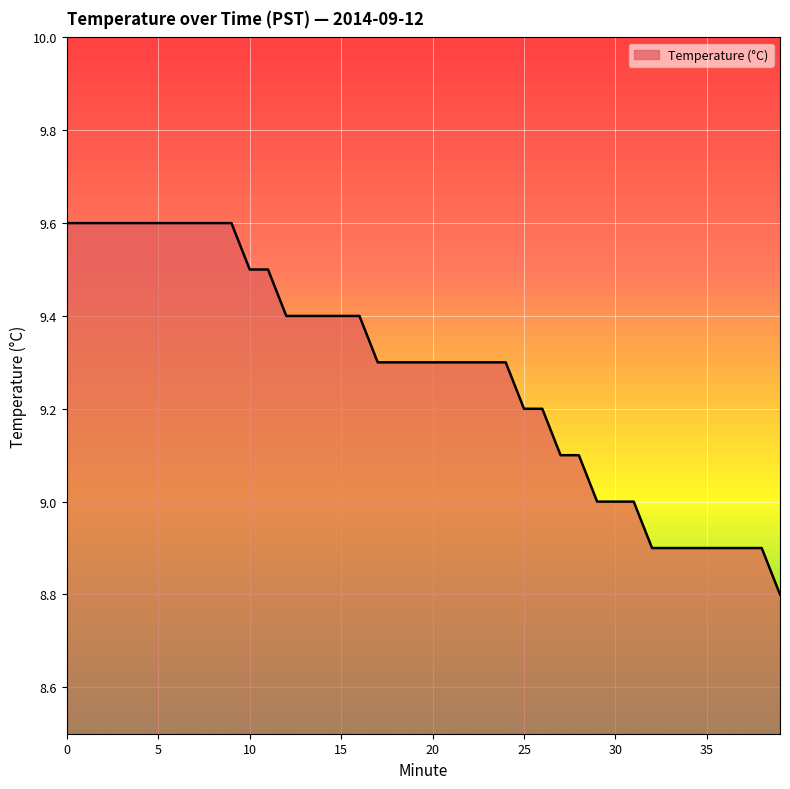

What is the maximum value shown in the chart?

9.6